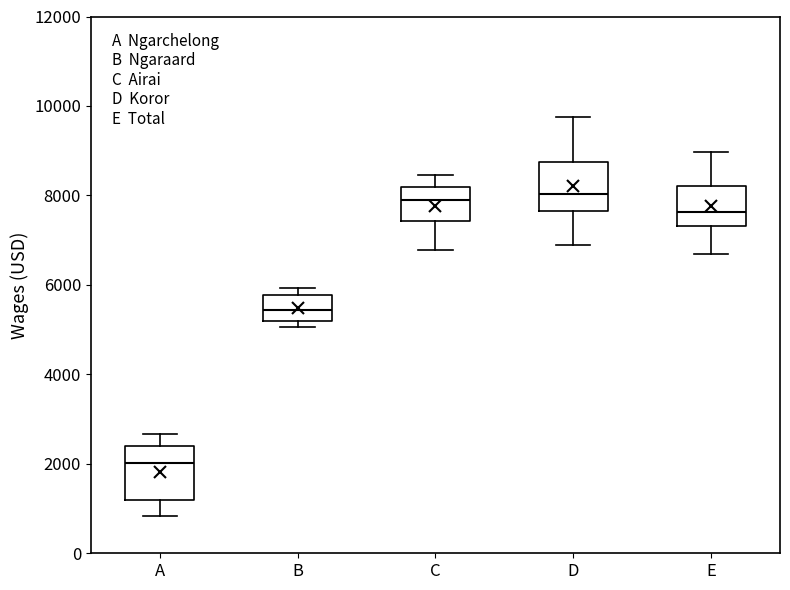

Where does the lower whisker of the box for E end on the y-axis? The values are not printed on the chart, so give them approximately, as read against the axis.

6600